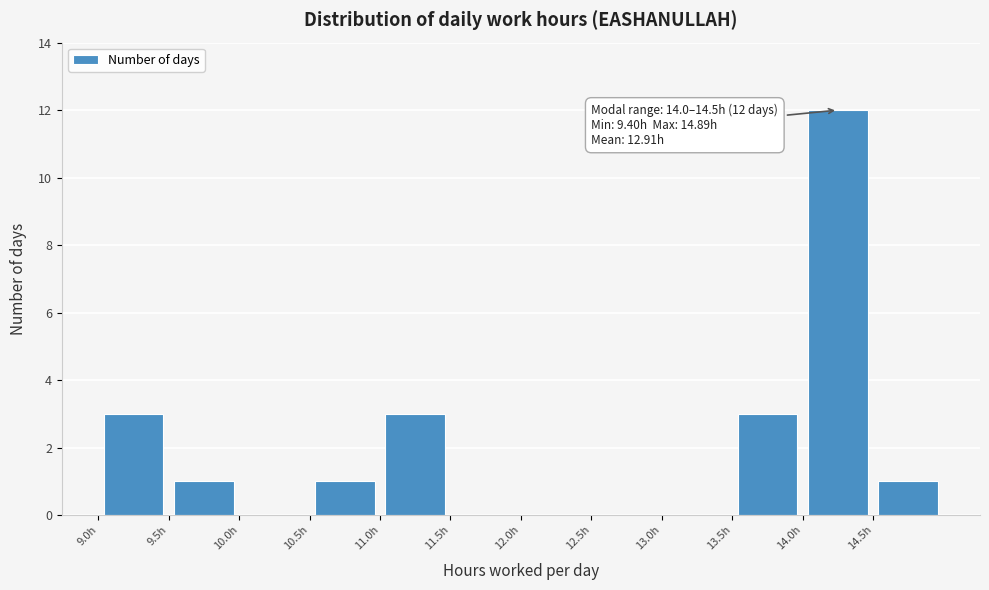

Over which range of the x-axis is the bar tallest?

14.0 to 14.5